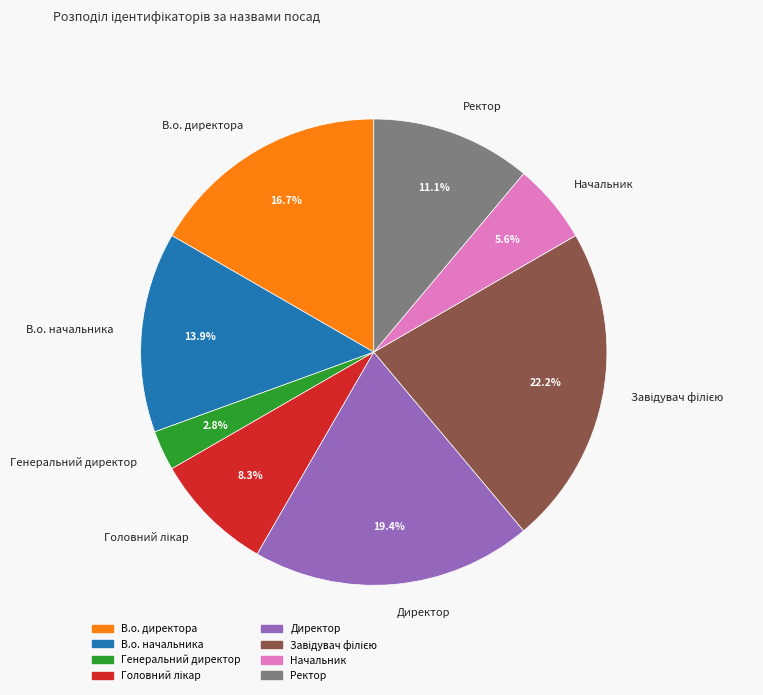

Between Начальник and В.о. начальника, which is larger?

В.о. начальника